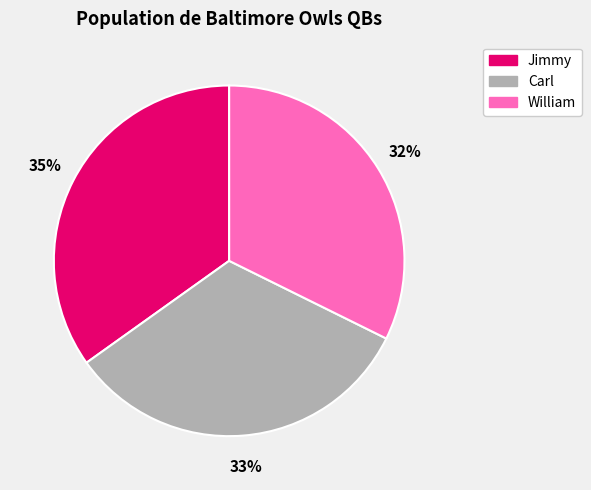

What percentage is the Carl slice, to the nearest percent?

33%